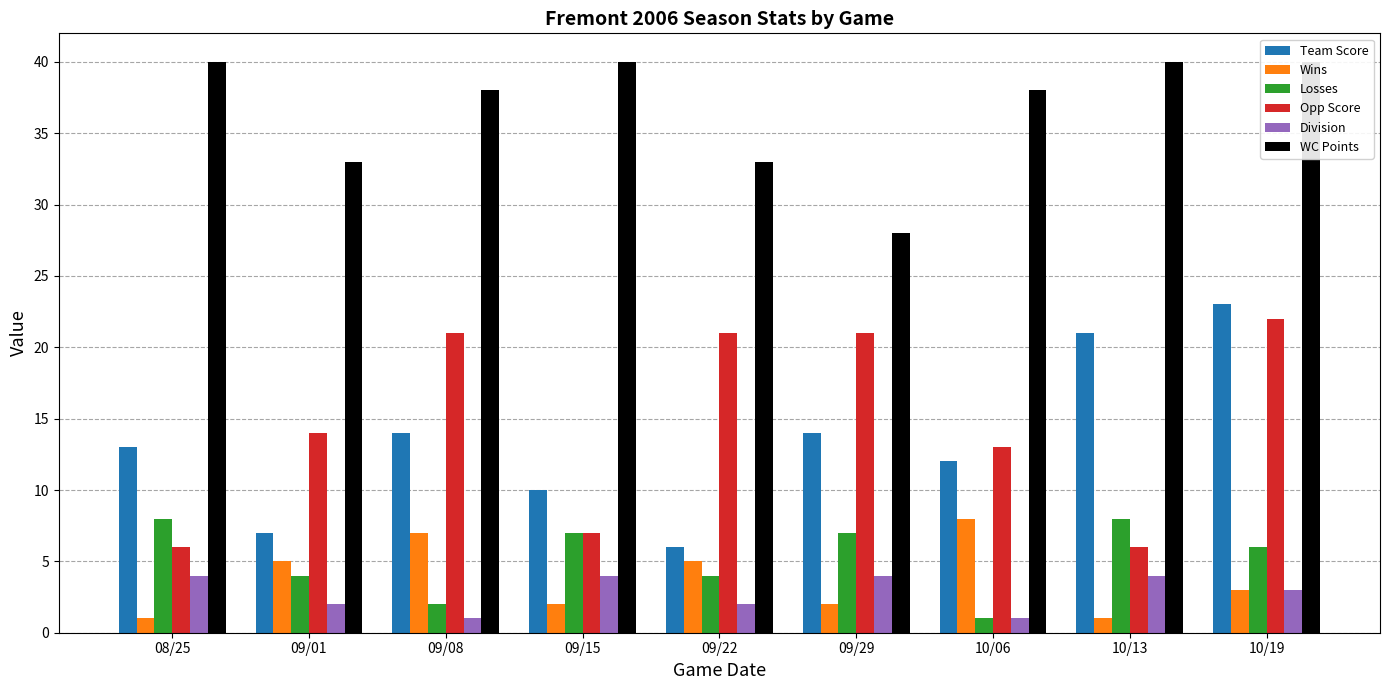

What is the sum of the Team Score values at 09/22 and 10/13?

27